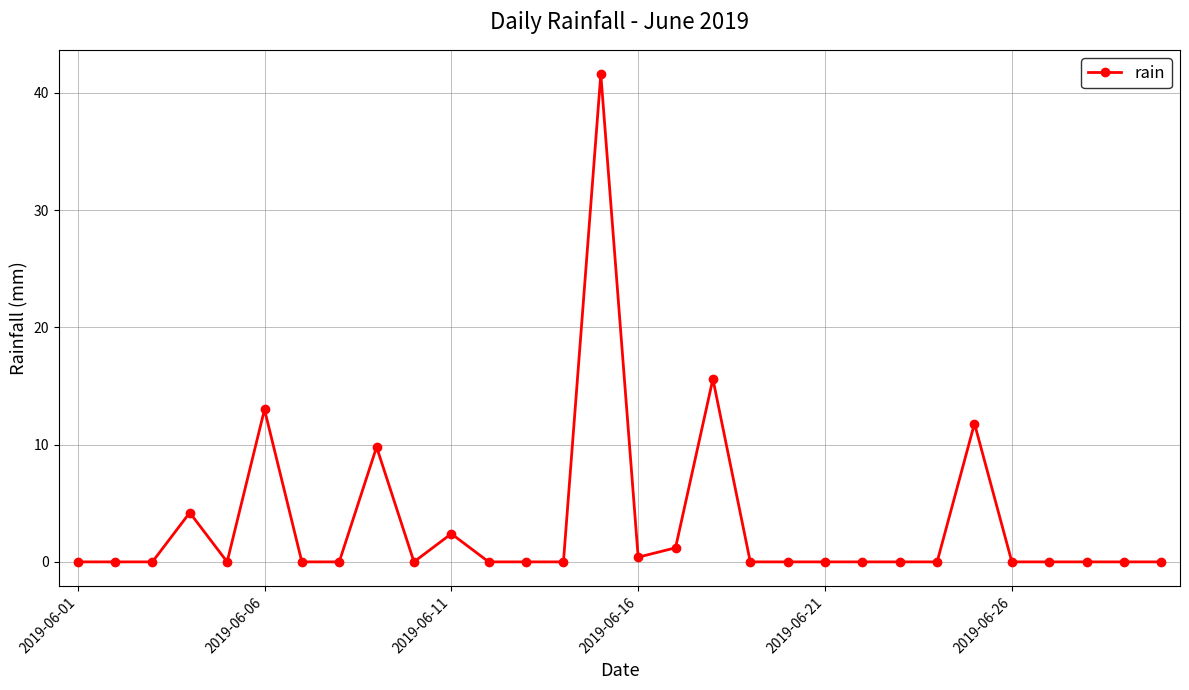

What is the greatest value displayed?

41.6